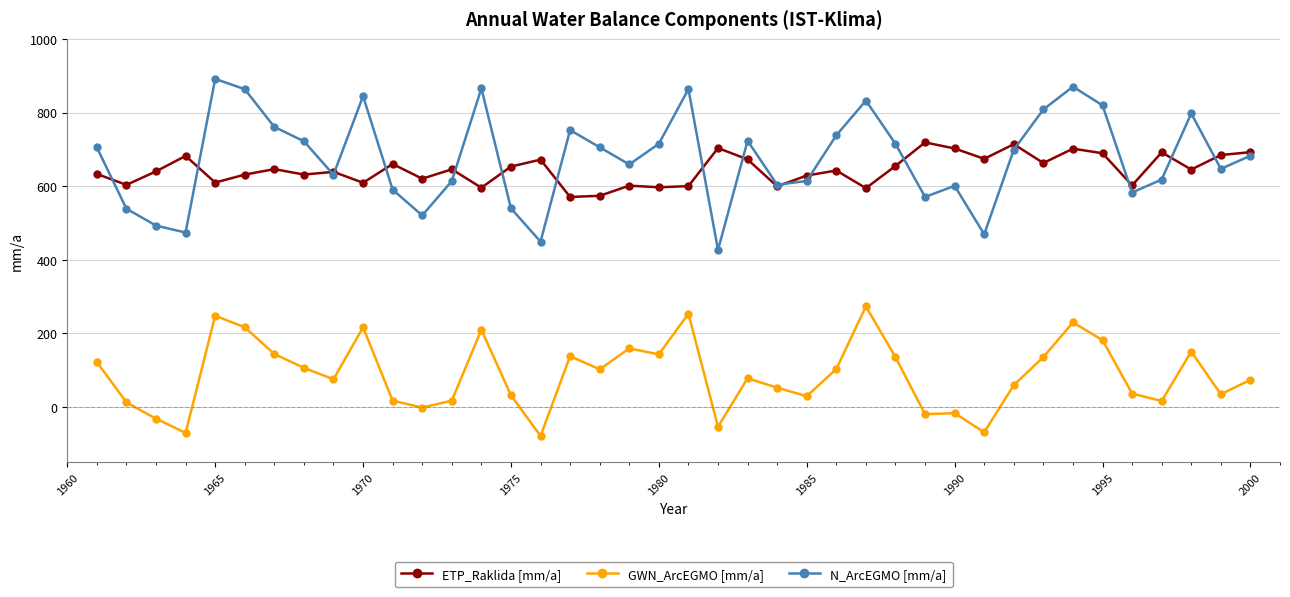

What is the difference between the maximum and minimum values in the ETP_Raklida [mm/a] series?

148.2